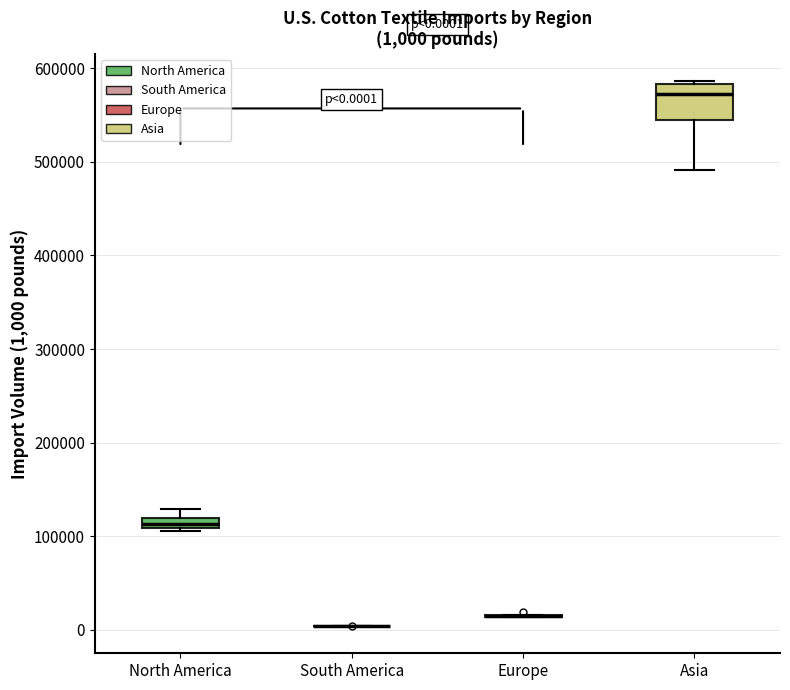

Which box is the tallest, from its lower edge to its upper edge?

Asia